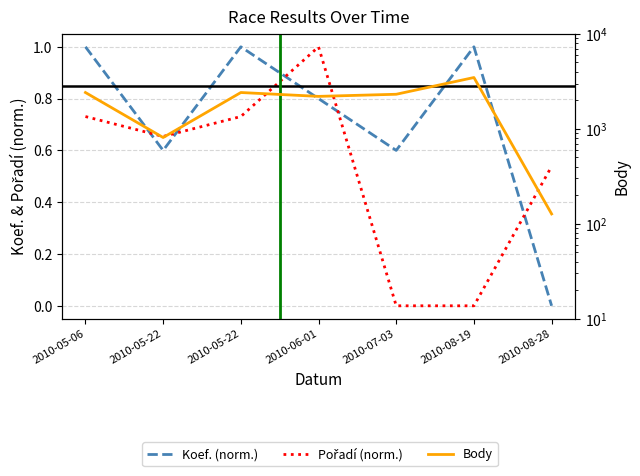

How many distinct data groups are displayed?

3